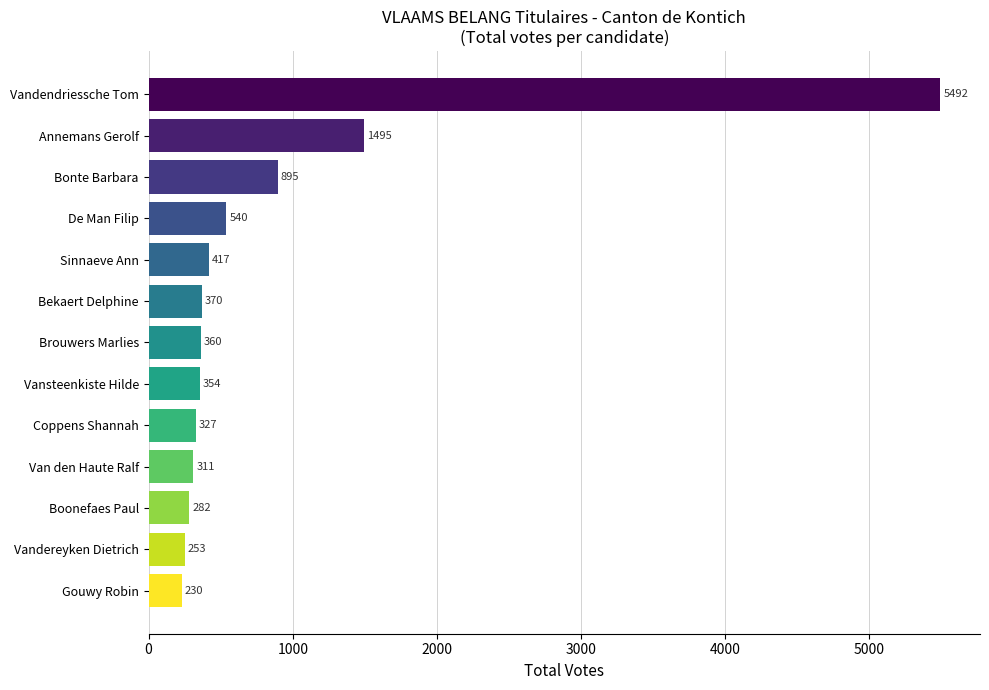

What position from the top is Van den Haute Ralf?

10